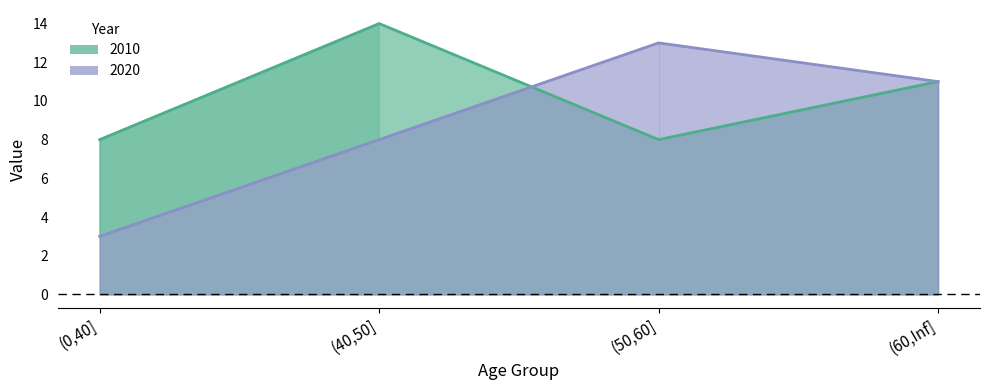

What is the spread (max minus min) of values at (40,50]?

6